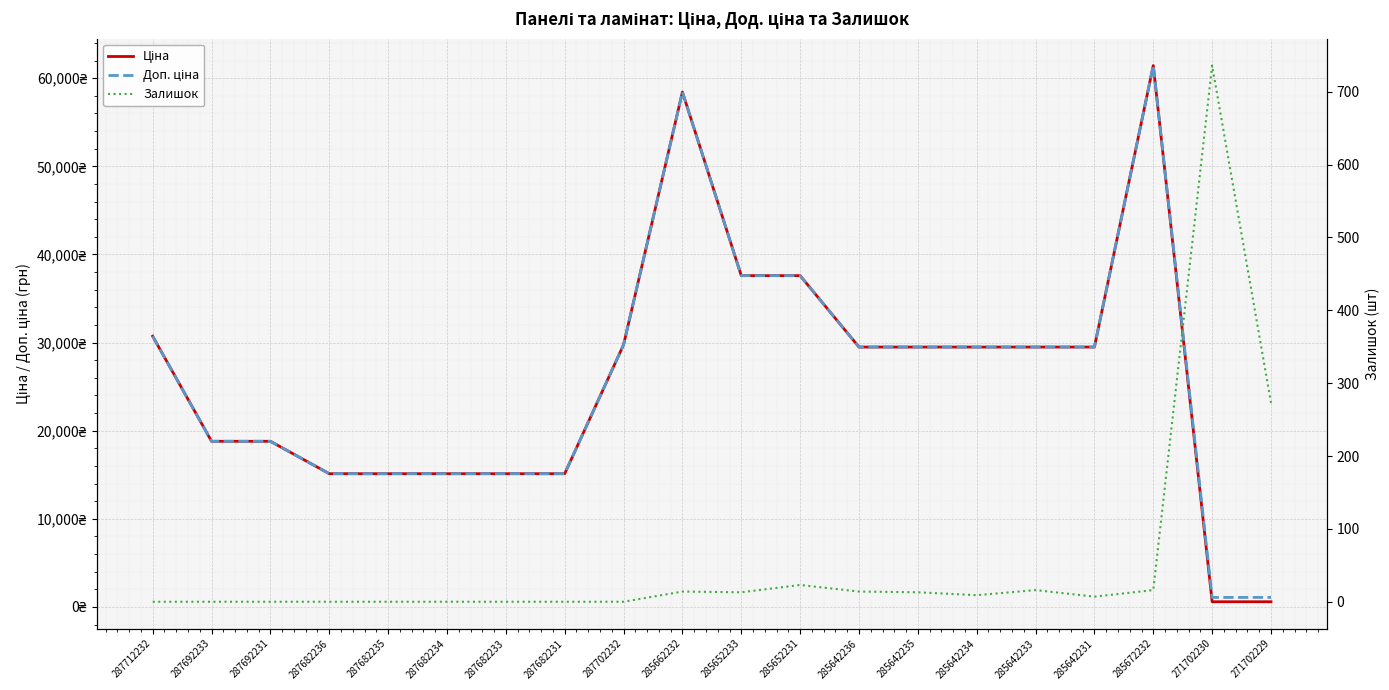

Where is Доп. ціна nearest to the value 31257?

287712232